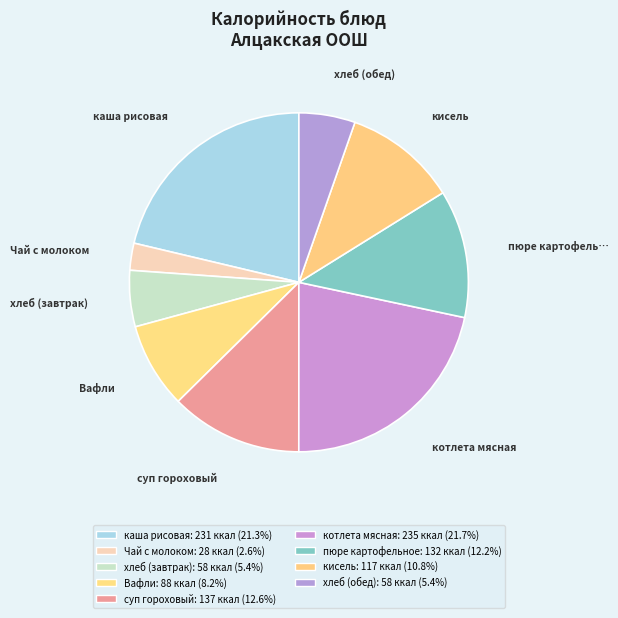

How many segments does this pie chart have?

9